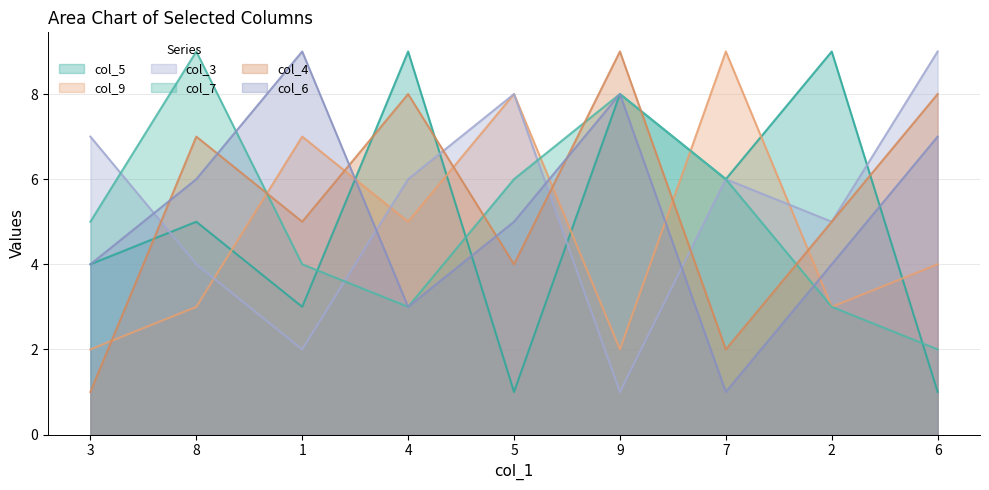

The value of col_9 at 4 is 9. True or false?

False